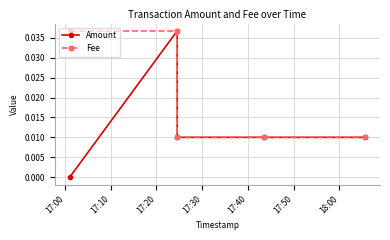

Which label corresponds to the smallest value in the chart?

17:00